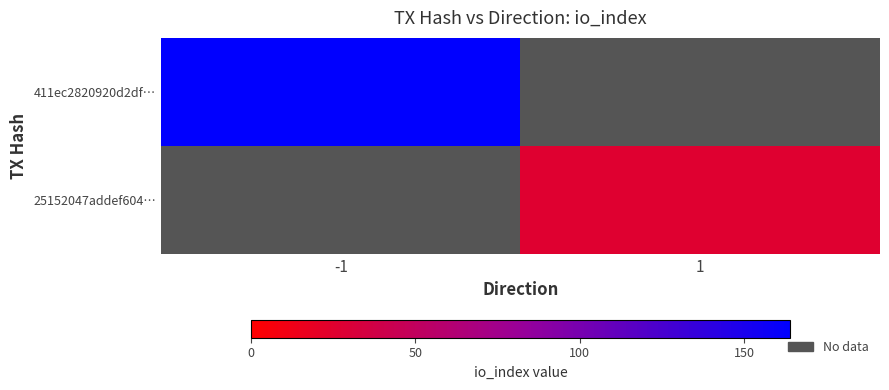

Which has a higher value, 1 or -1?

-1